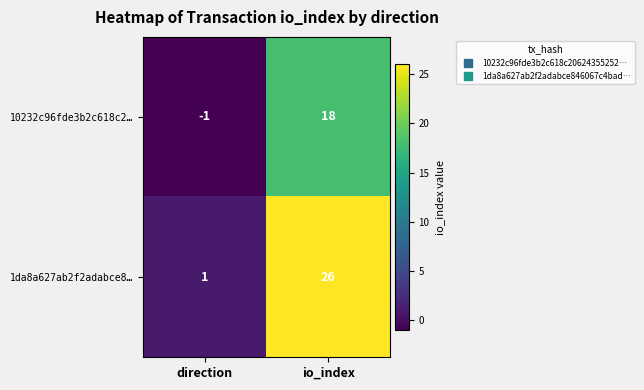

Where is 10232c96fde3b2c618c2… nearest to the value 8?

direction